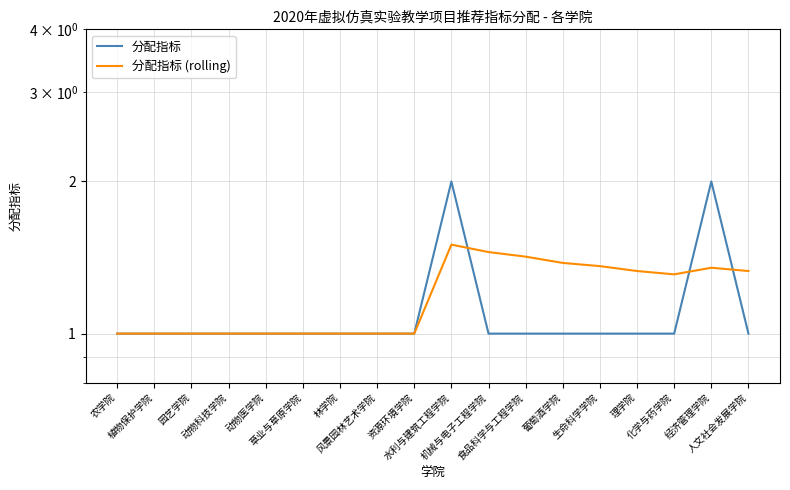

What is the difference between the highest and lowest values at 人文社会发展学院?

0.3